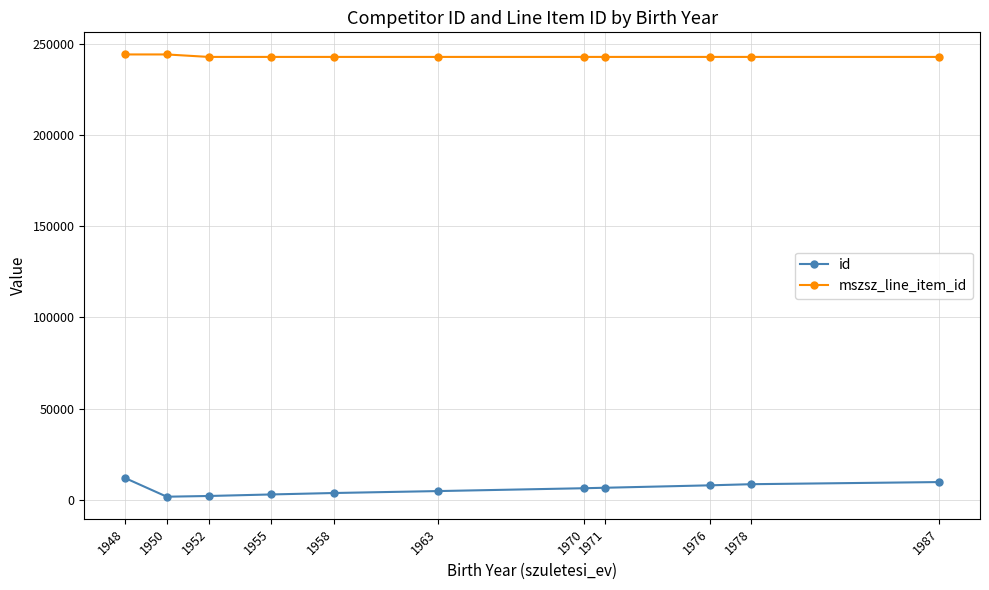

List the series in order of their peak value, highest first.

mszsz_line_item_id, id